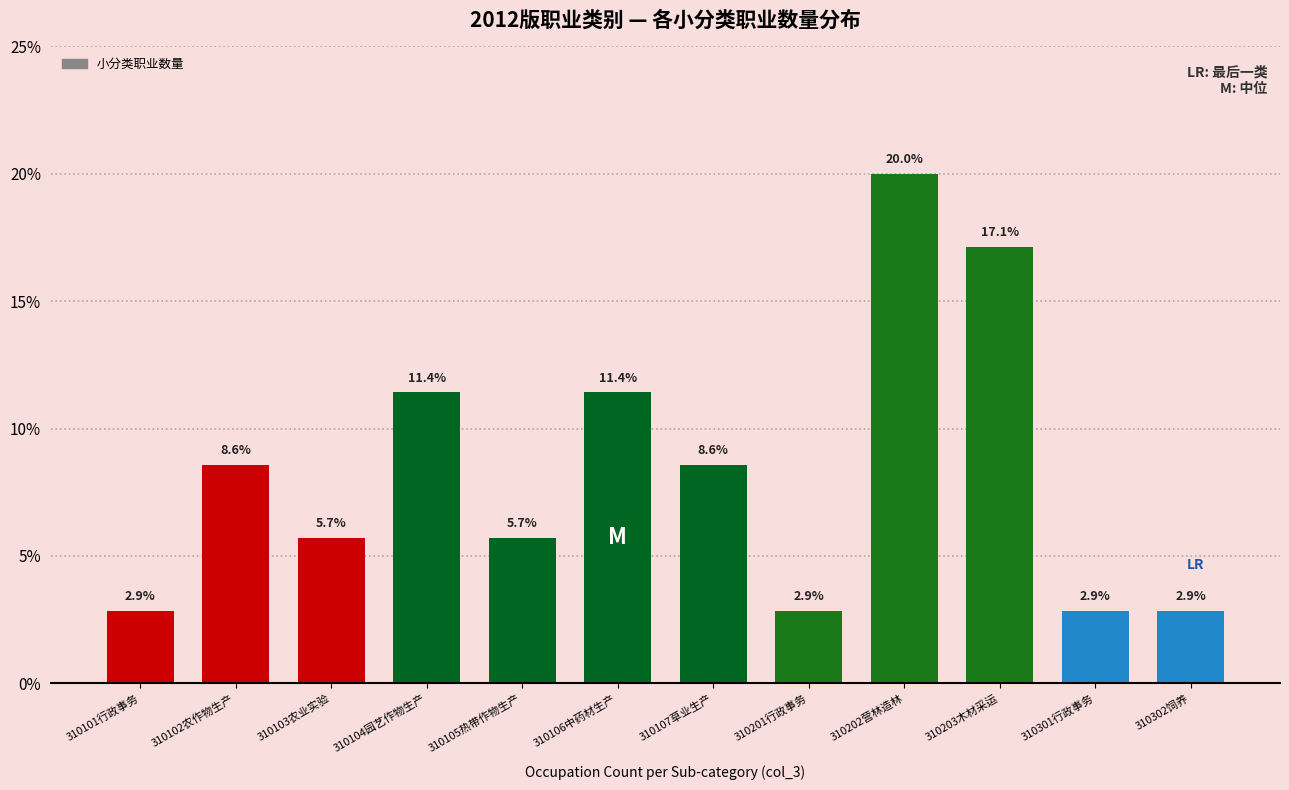

Reading left to right, extract all data points from this chart.

310101行政事务=2.9	310102农作物生产=8.6	310103农业实验=5.7	310104园艺作物生产=11.4	310105热带作物生产=5.7	310106中药材生产=11.4	310107草业生产=8.6	310201行政事务=2.9	310202营林造林=20.0	310203木材采运=17.1	310301行政事务=2.9	310302饲养=2.9